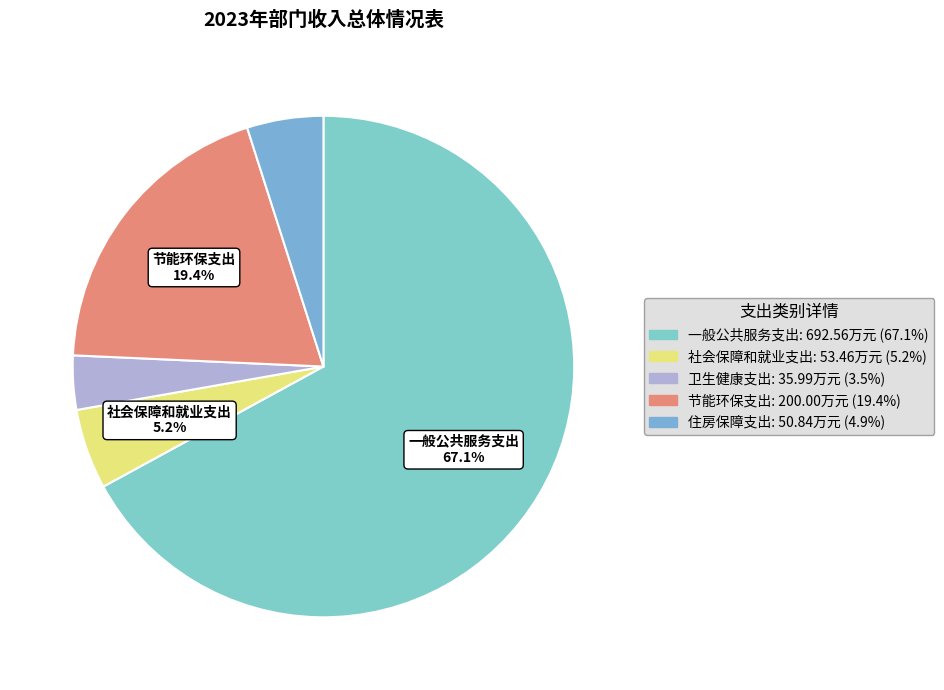

Does any single category account for the majority?

Yes